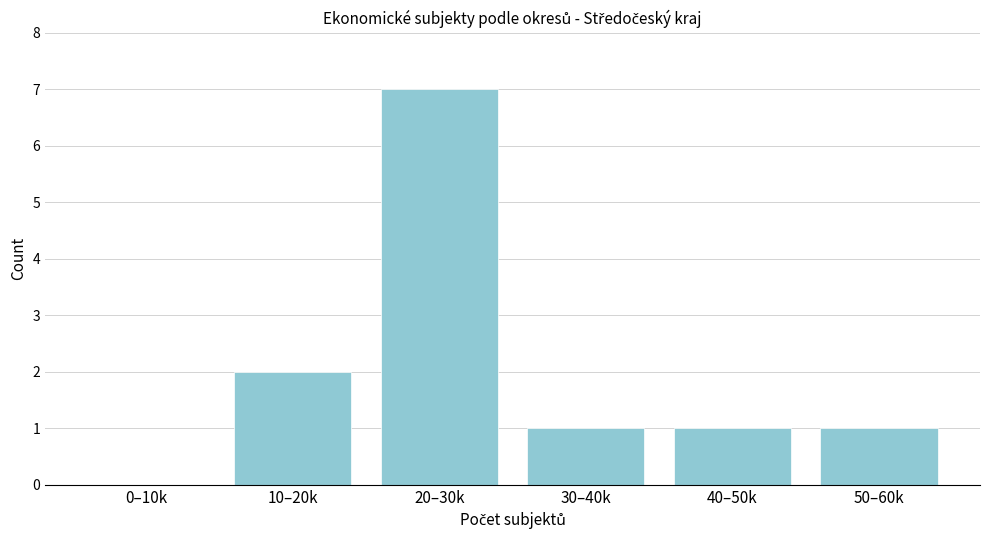

Reading left to right, transcribe all the data shown in this chart.

0–10k=0	10–20k=2	20–30k=7	30–40k=1	40–50k=1	50–60k=1